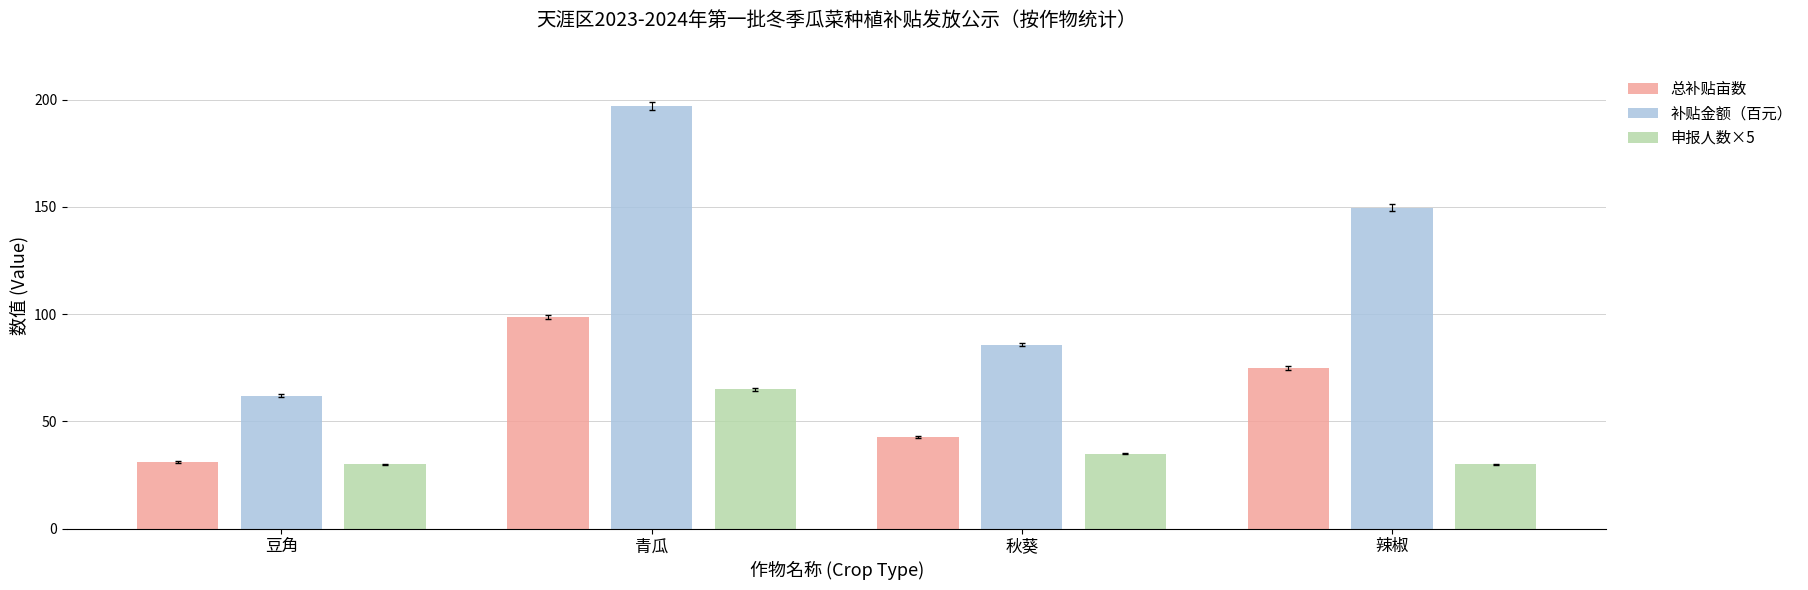

What is the label of the 4th bar from the left?

辣椒